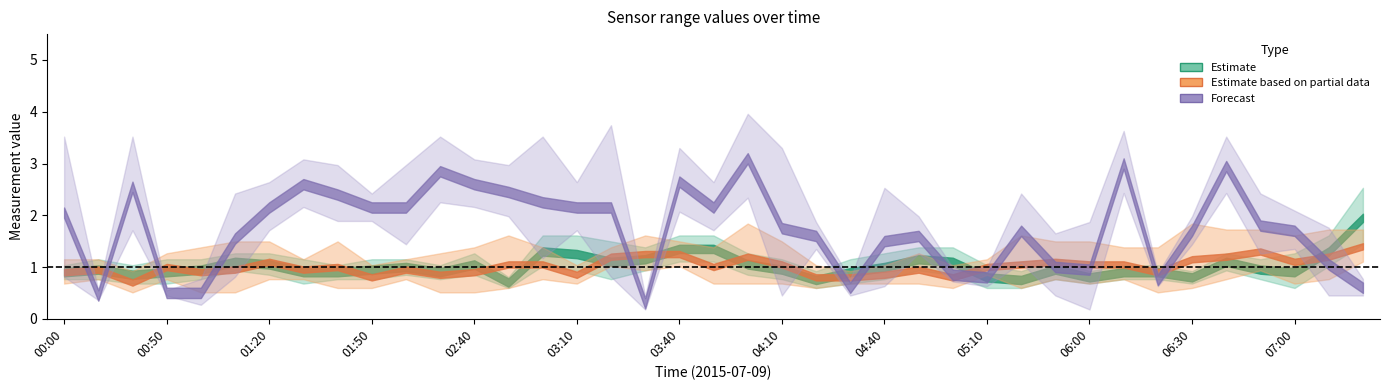

At which category does 2.047 reach its first local valley?

00:40